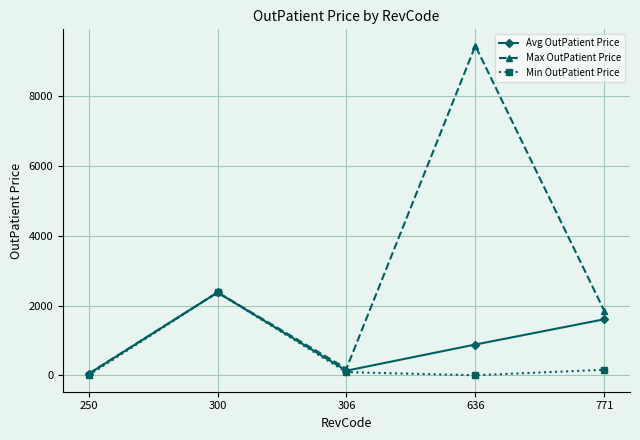

What are all the series names shown in the legend?

Avg OutPatient Price, Max OutPatient Price, Min OutPatient Price